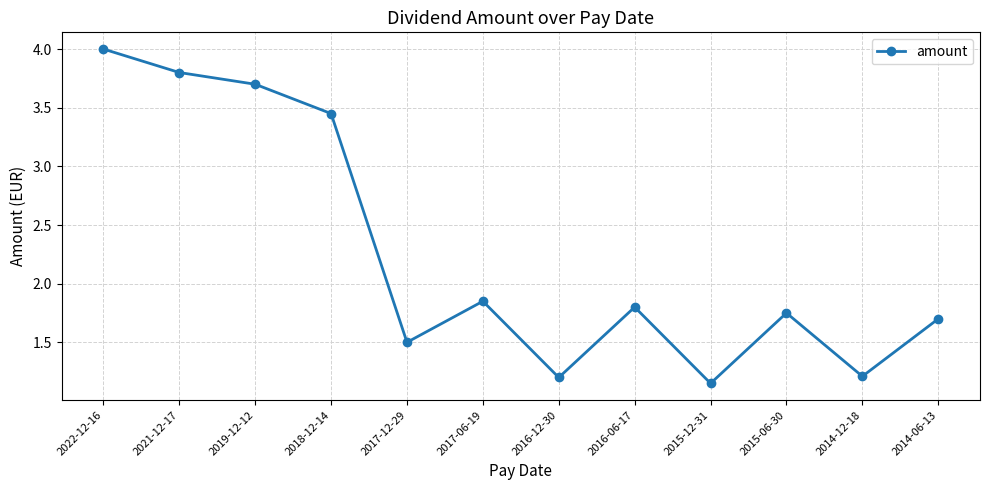

Is it true that the value at 2014-12-18 is 1.2?

True